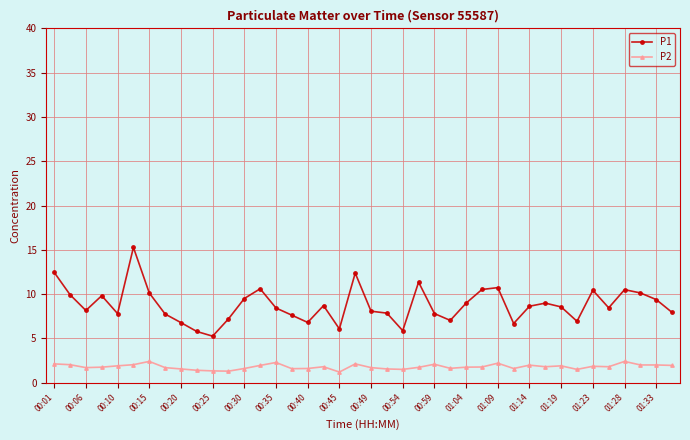

True or false: P2 and P1 cross at least once.

False